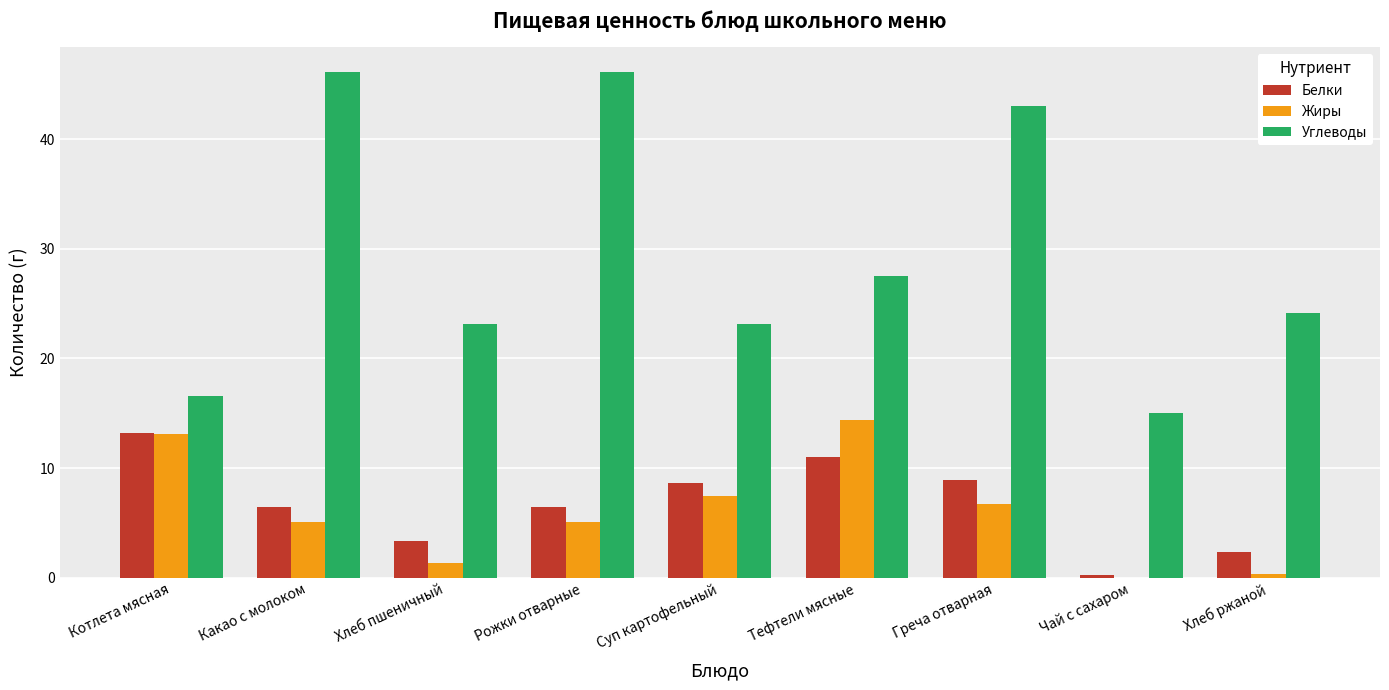

At which label is Углеводы closest to 30?

Тефтели мясные